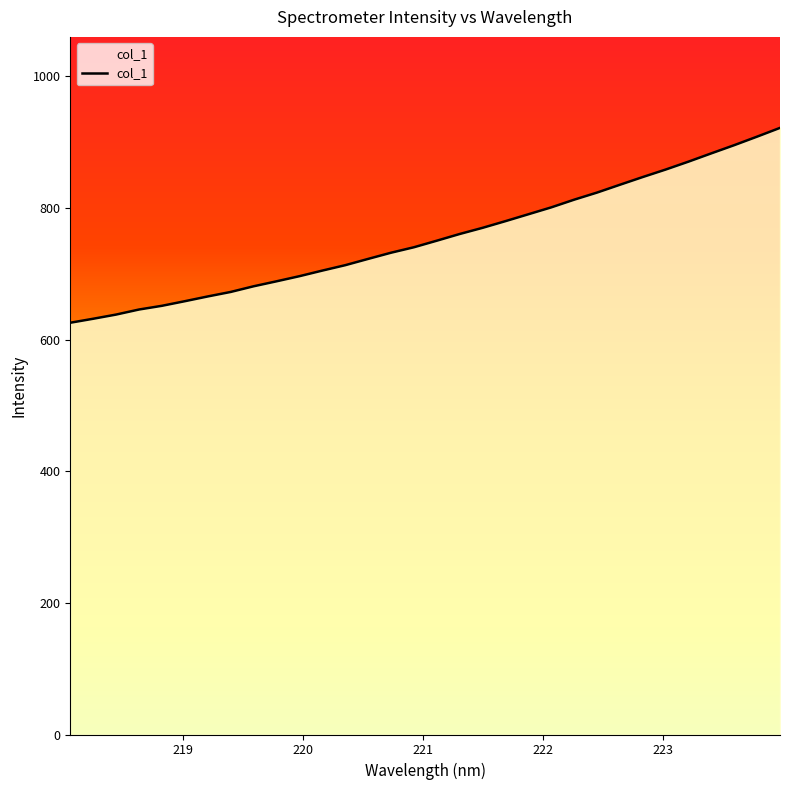

What is the maximum value shown in the chart?

921.8